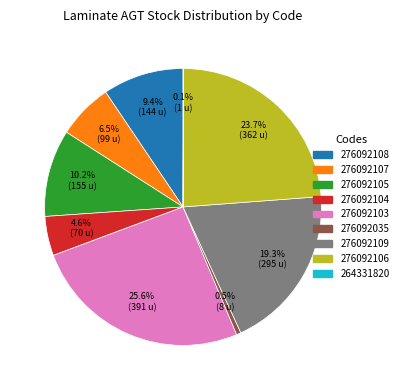

Which has a higher value, 276092107 or 276092108?

276092108